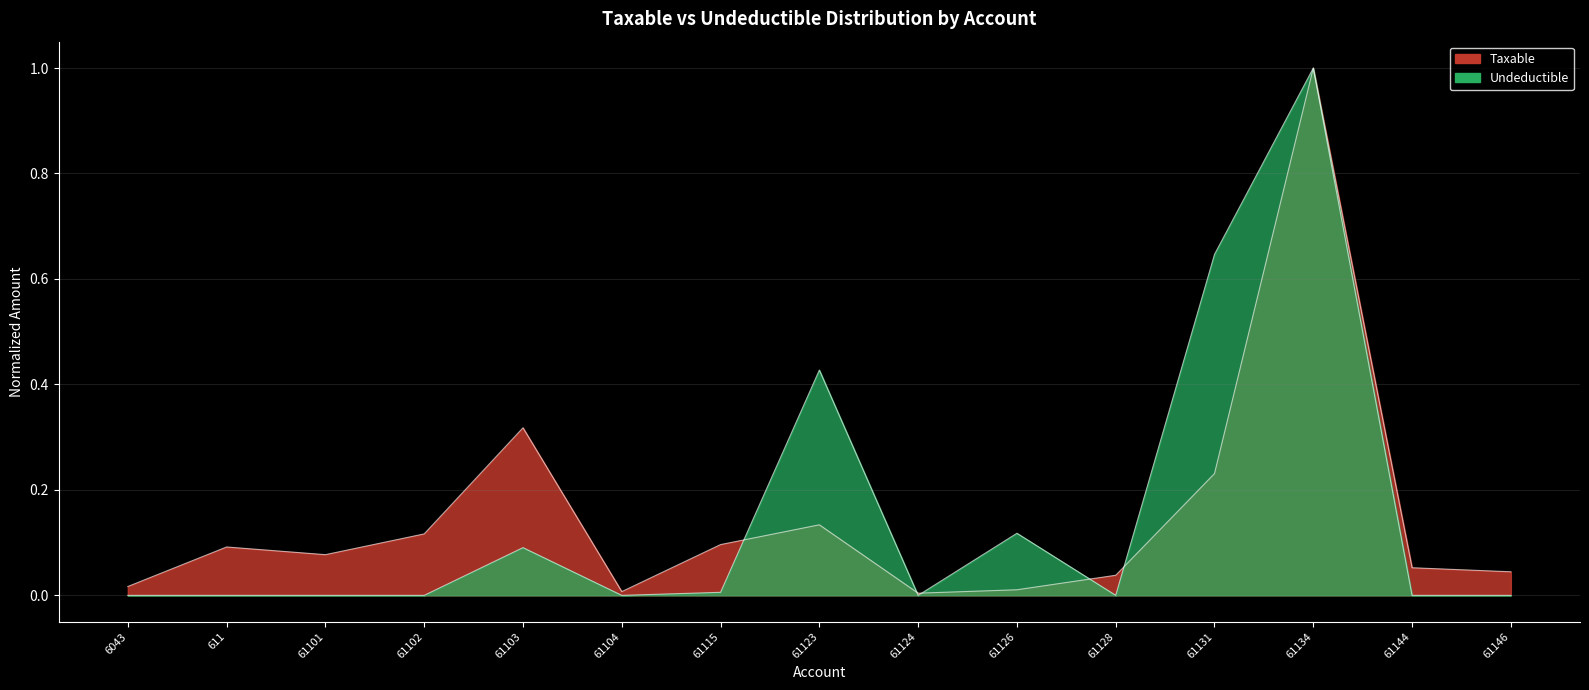

True or false: Undeductible has a value of 0.0 at 61102.

True